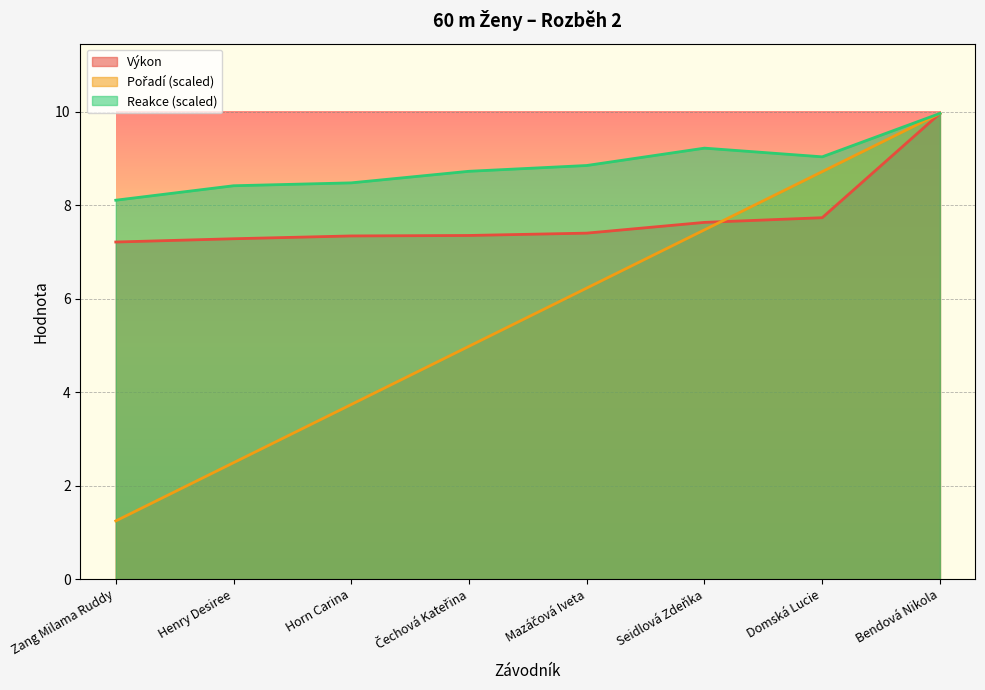

At Seidlová Zdeňka, list the series in order from smallest to largest.

Pořadí, Výkon, Reakce